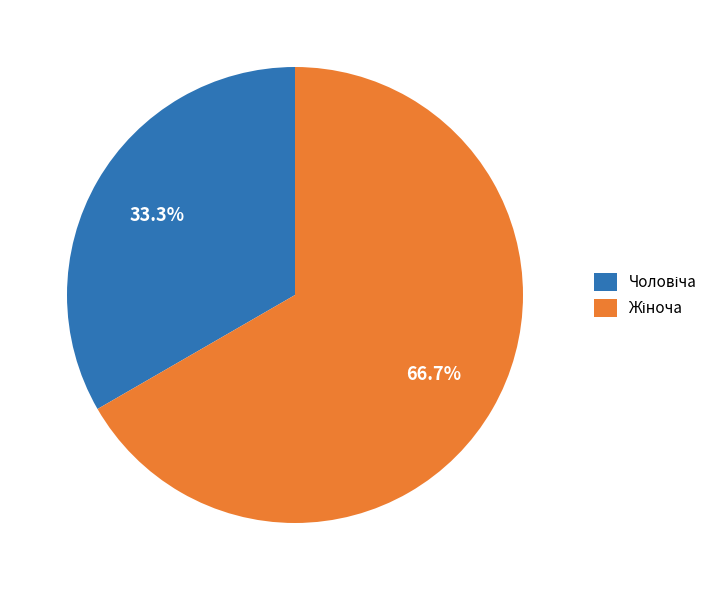

How many segments does this pie chart have?

2